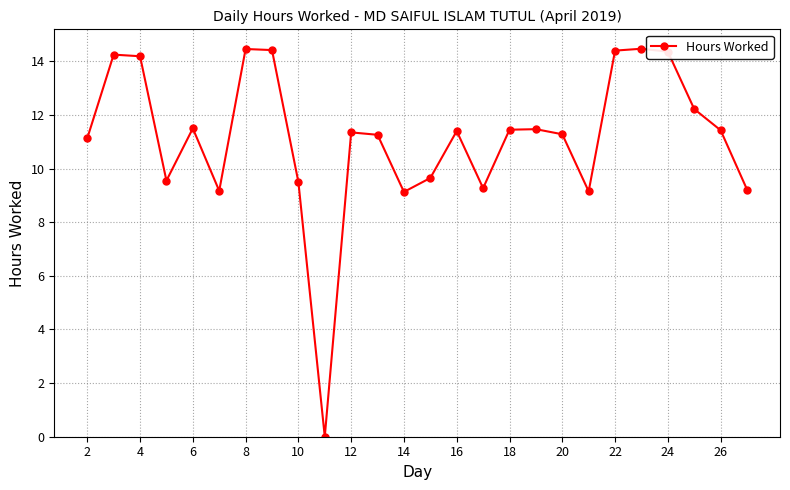

What is the average value?

11.1